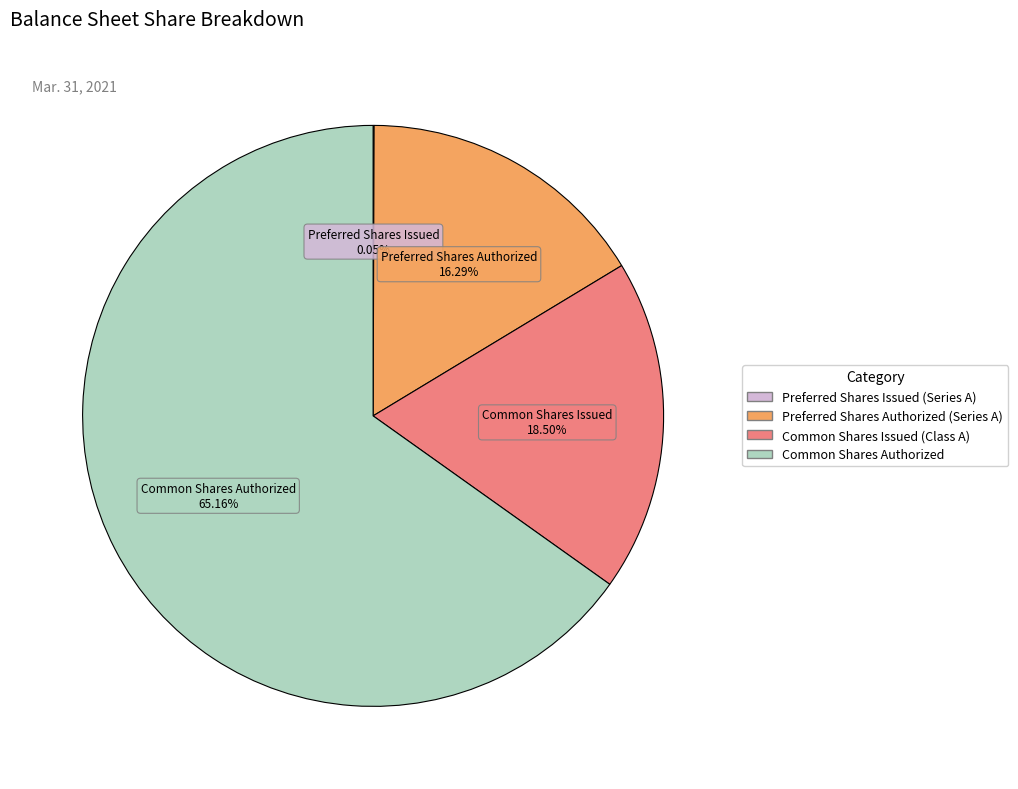

Is there a majority slice in this chart?

Yes